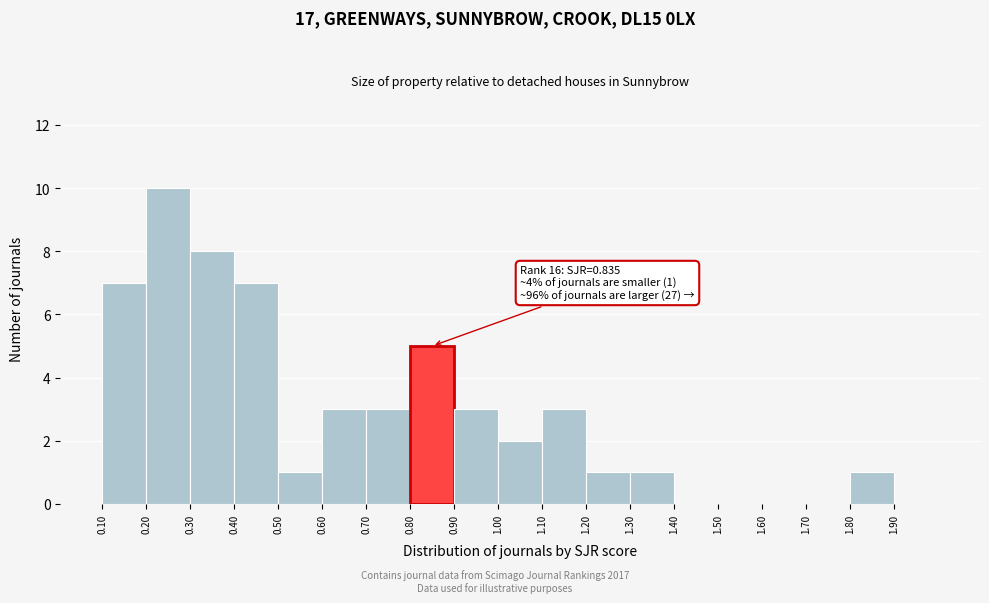

Over which range of the x-axis is the bar tallest?

0.2 to 0.3